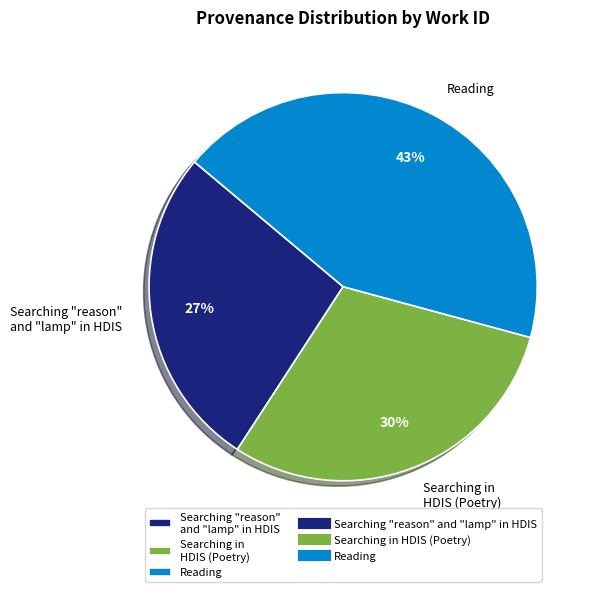

Does Reading account for over 50% of the chart?

No